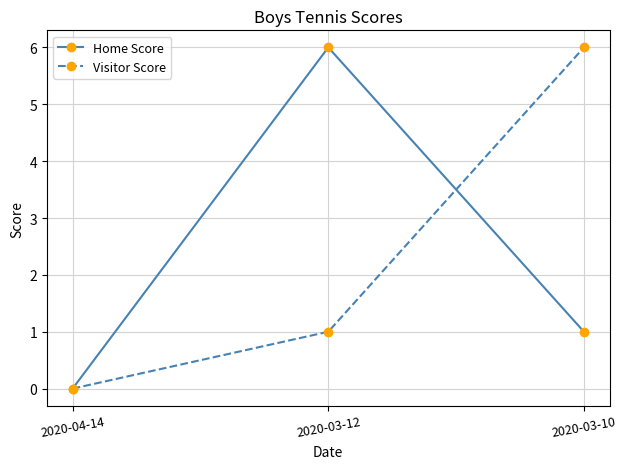

Is the value of Visitor Score at 2020-04-14 greater than the value of Home Score at 2020-03-12?

No